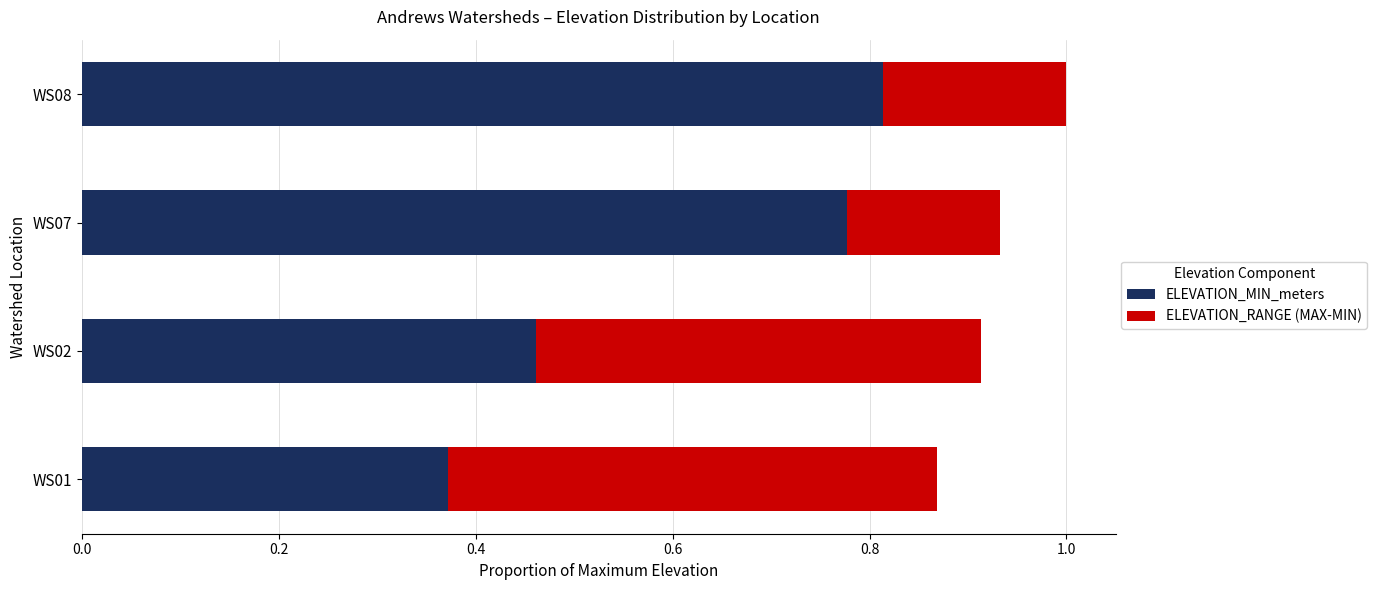

Rank the categories by ELEVATION_MIN_meters value from highest to lowest.

WS08, WS07, WS02, WS01